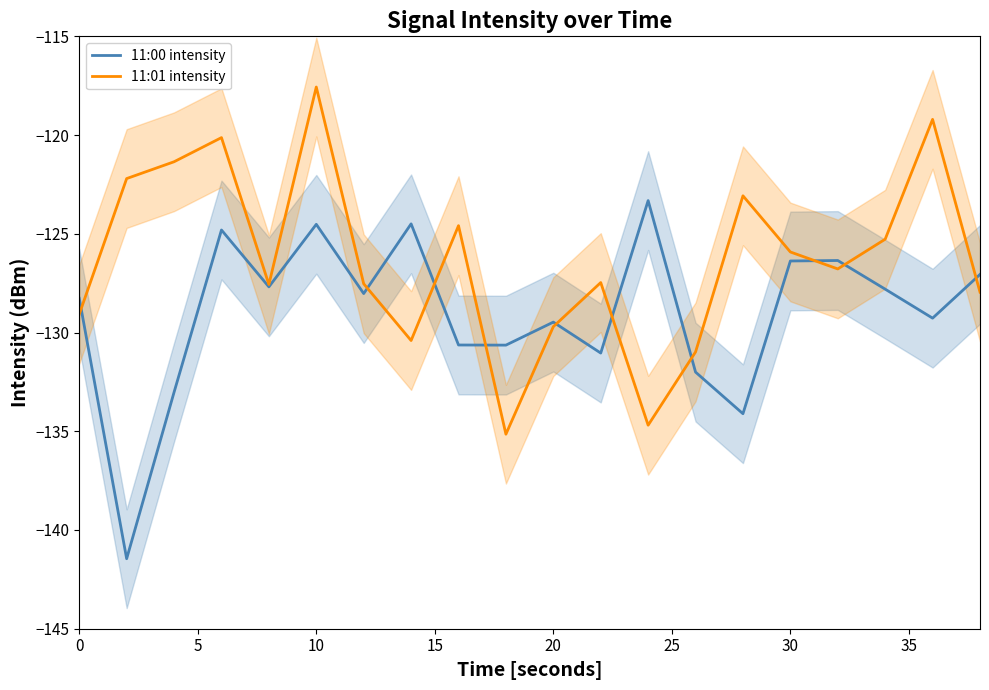

What value does the 11:00 intensity series have at 10?

-124.5